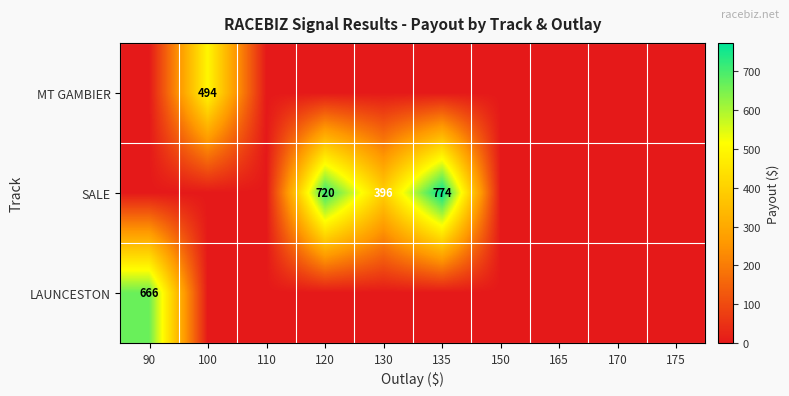

Count the number of data series in this chart.

3